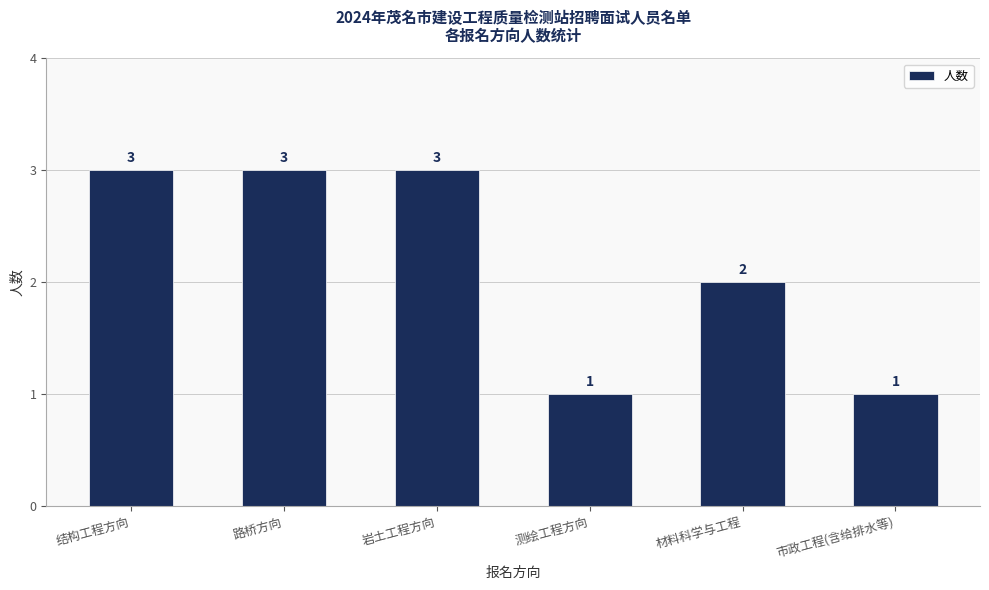

What is the ratio of the value at 路桥方向 to the value at 岩土工程方向?

1.0